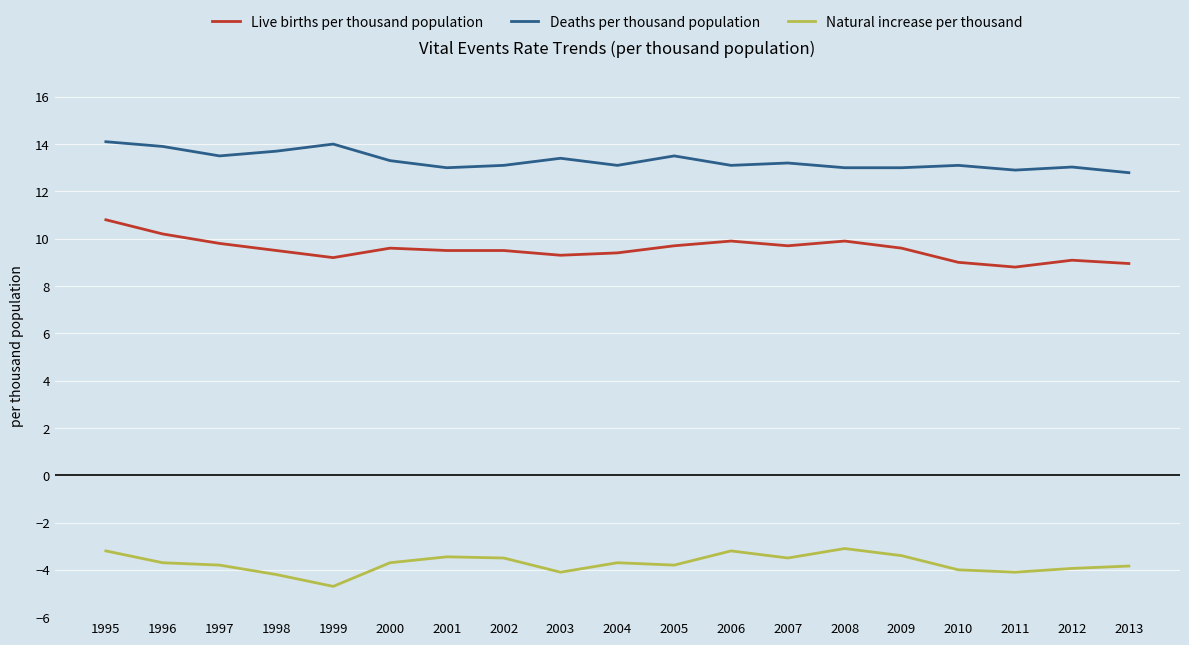

What is the spread (max minus min) of values at 2012?

17.0